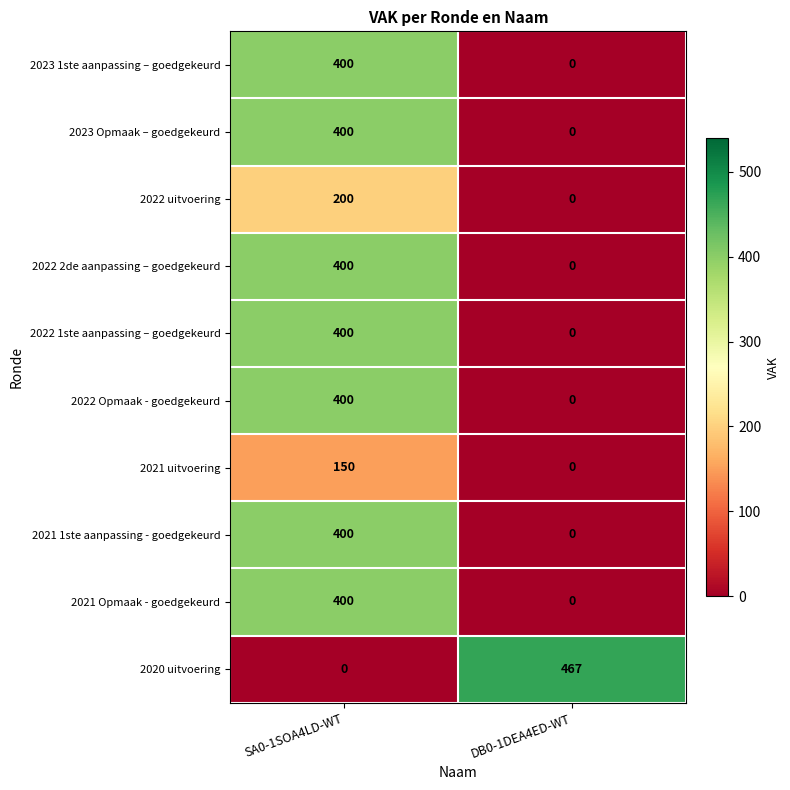

What is the difference between the highest and lowest values at SA0-1SOA4LD-WT?

400